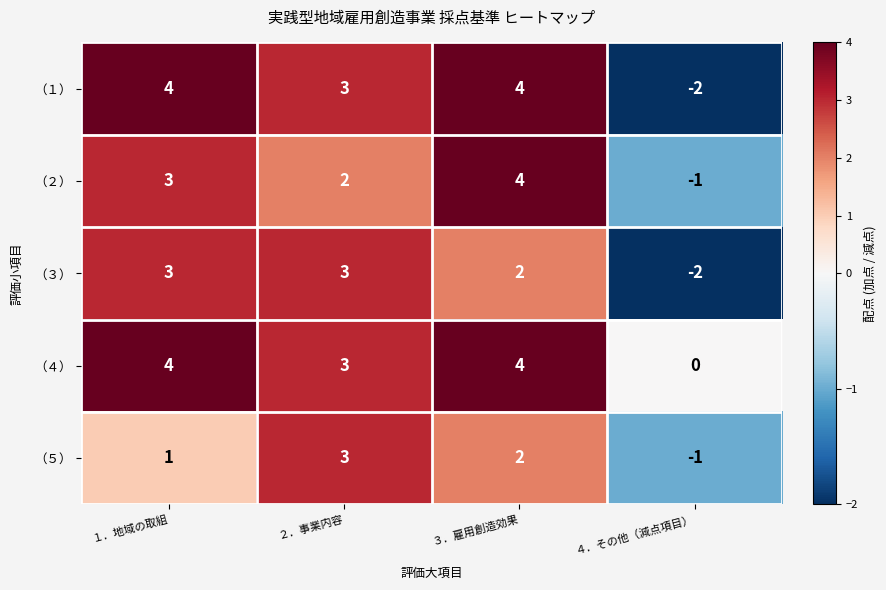

Is it true that （１） equals 6 at １．地域の取組?

False